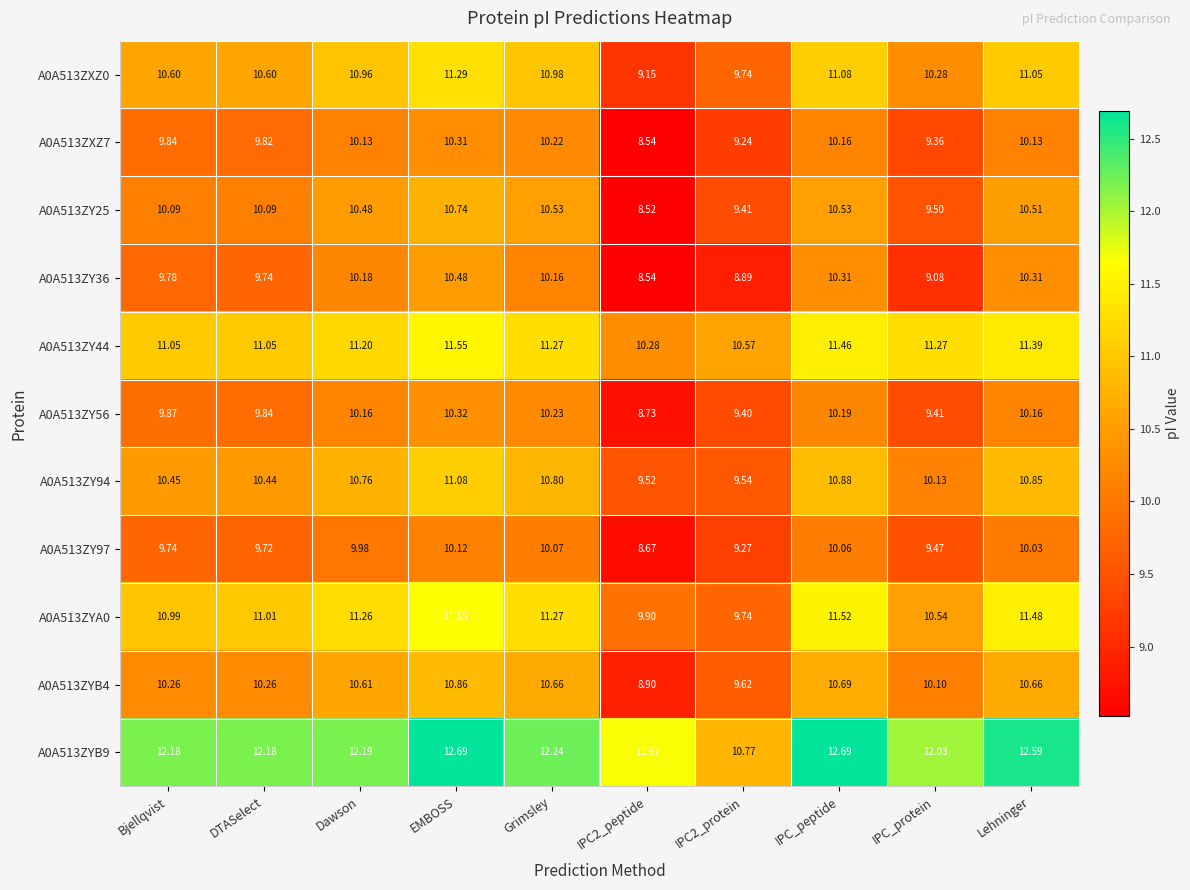

What is the greatest value displayed?

12.7